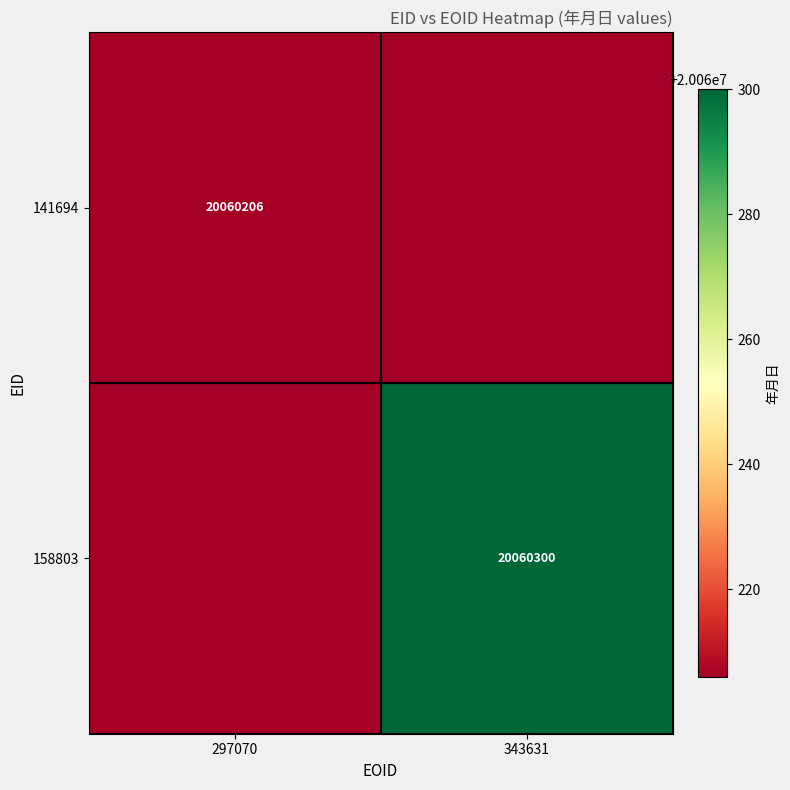

The 158803 series shows 27917189 at 343631. True or false?

False